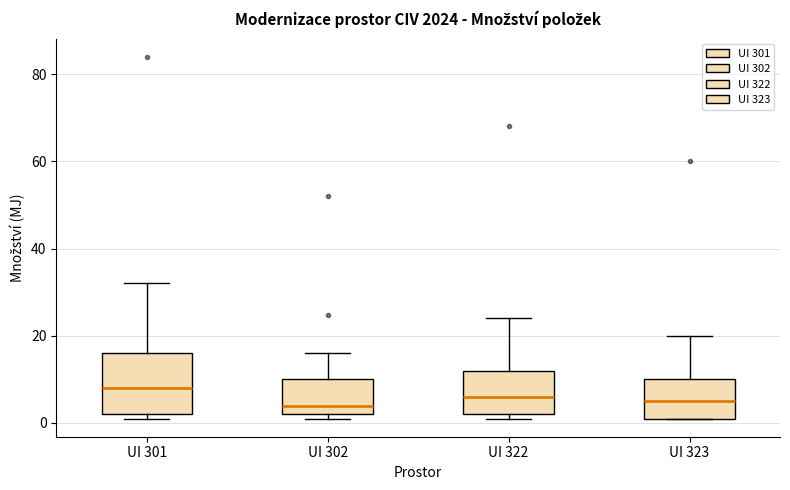

Reading left to right, transcribe this box plot: for each box, give where its median line is, the range the box spans, and where its two whiskers end, as read against the y-axis. The values are not printed on the chart, so give them approximately, as read against the axis.

UI 301: median 8, box 2 to 16, whiskers 2 (just below the box's lower edge) to 32
UI 302: median 4, box 2 to 10, whiskers 2 (just below the box's lower edge) to 16
UI 322: median 6, box 2 to 12, whiskers 2 (just below the box's lower edge) to 24
UI 323: median 6, box 2 to 10, whiskers 2 to 20